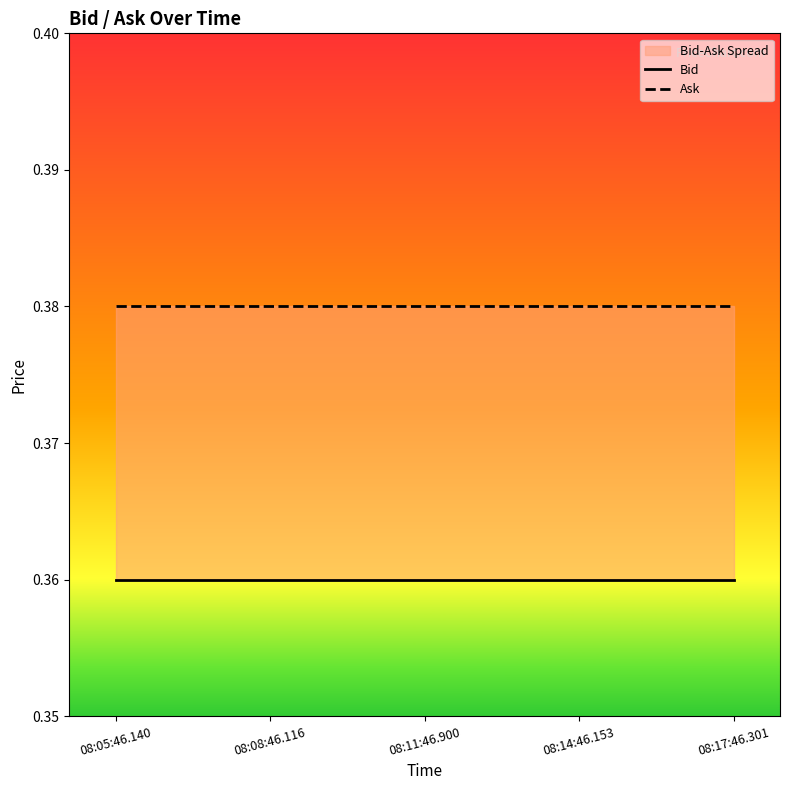

Which series has the widest spread of values?

Bid